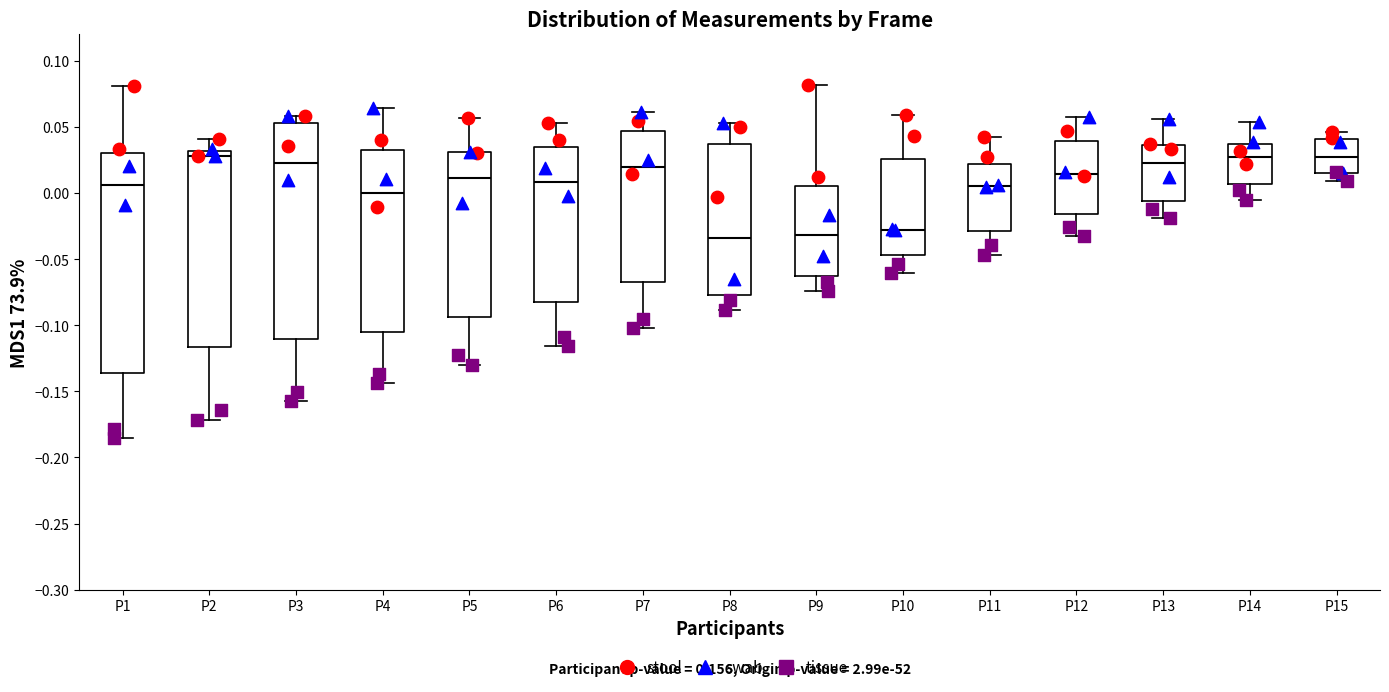

Reading left to right, transcribe this box plot: for each box, give where its median line is, the range the box spans, and where its two whiskers end, as read against the y-axis. The values are not printed on the chart, so give them approximately, as read against the axis.

P1: median 0.005, box -0.135 to 0.030, whiskers -0.185 to 0.080
P2: median 0.030 (just below the box's upper edge), box -0.115 to 0.030, whiskers -0.170 to 0.040
P3: median 0.025, box -0.110 to 0.055, whiskers -0.155 to 0.060
P4: median 0.000, box -0.105 to 0.035, whiskers -0.145 to 0.065
P5: median 0.010, box -0.095 to 0.030, whiskers -0.130 to 0.055
P6: median 0.010, box -0.080 to 0.035, whiskers -0.115 to 0.055
P7: median 0.020, box -0.070 to 0.045, whiskers -0.100 to 0.060
P8: median -0.035, box -0.075 to 0.035, whiskers -0.090 to 0.055
P9: median -0.030, box -0.060 to 0.005, whiskers -0.075 to 0.080
P10: median -0.030, box -0.045 to 0.025, whiskers -0.060 to 0.060
P11: median 0.005, box -0.030 to 0.020, whiskers -0.045 to 0.045
P12: median 0.015, box -0.015 to 0.040, whiskers -0.035 to 0.060
P13: median 0.025, box -0.005 to 0.035, whiskers -0.020 to 0.055
P14: median 0.025, box 0.005 to 0.035, whiskers -0.005 to 0.055
P15: median 0.025, box 0.015 to 0.040, whiskers 0.010 to 0.045